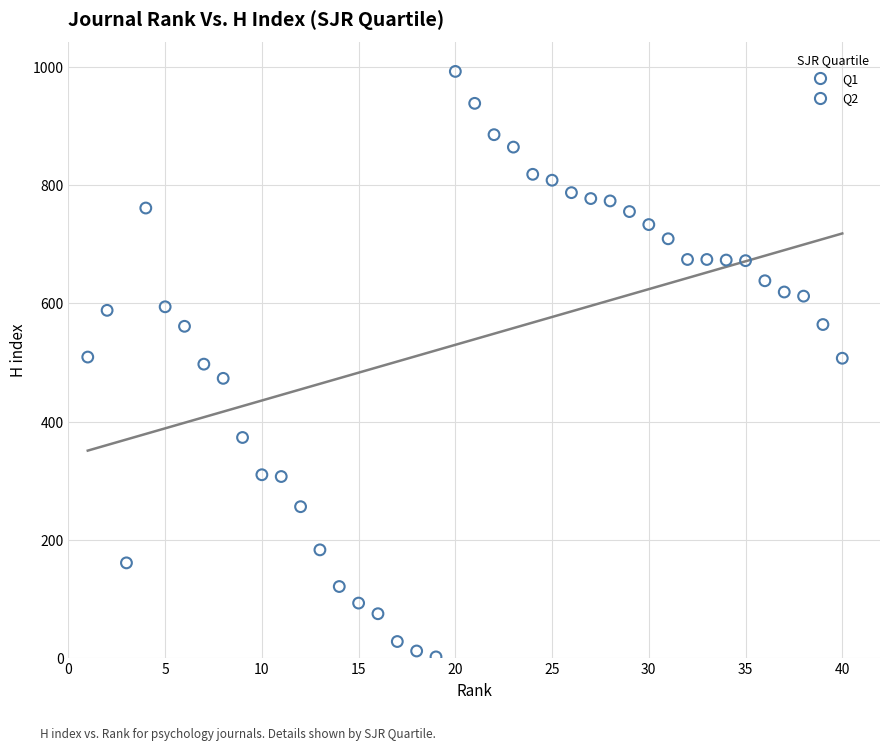

Which series contains the lowest Y value?

Q1